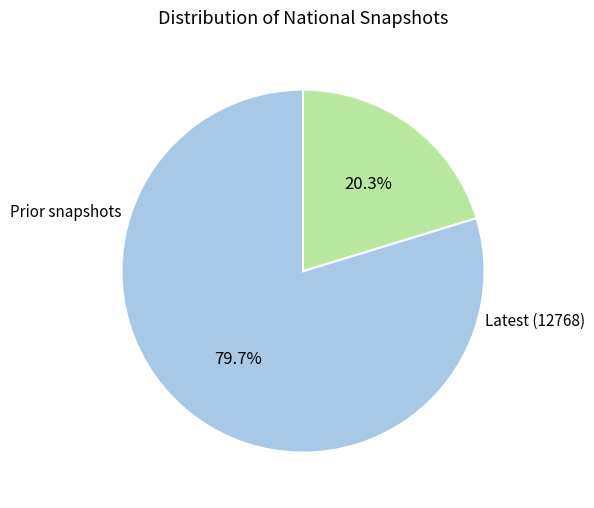

Count the number of slices in the pie.

2